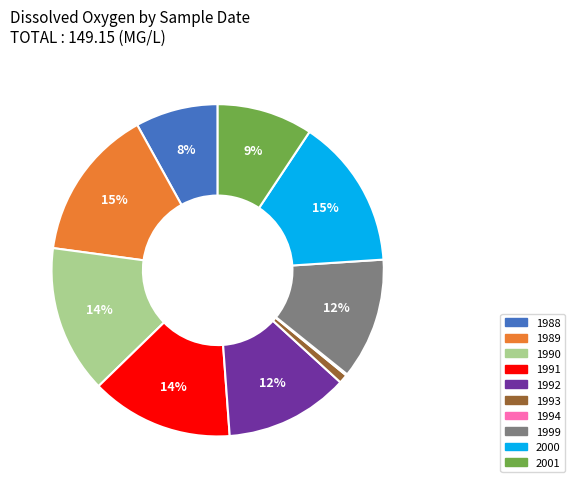

To the nearest percent, what is the difference between the largest and smallest slice percentages?

15%